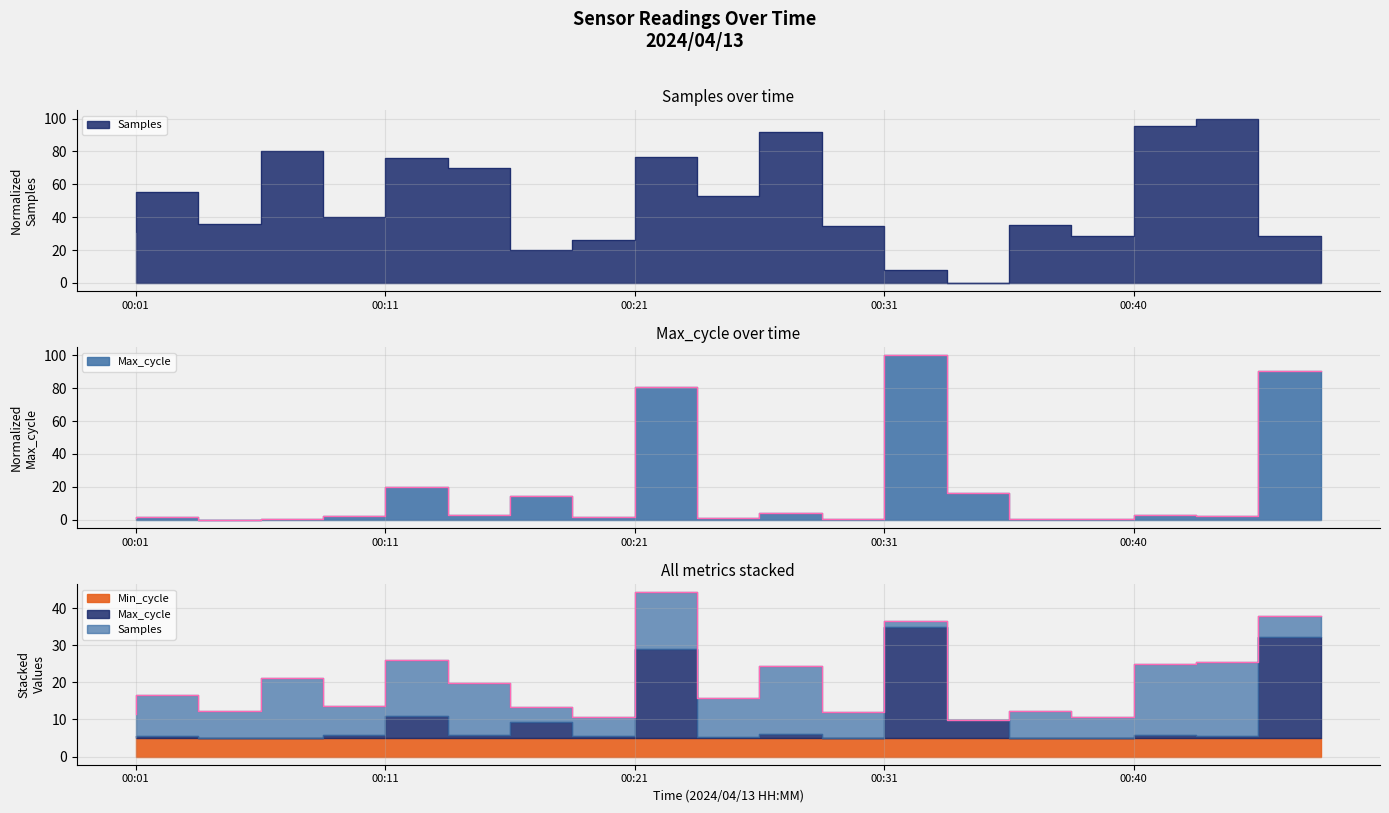

What is the difference between the highest and lowest values at 00:26?

52.1